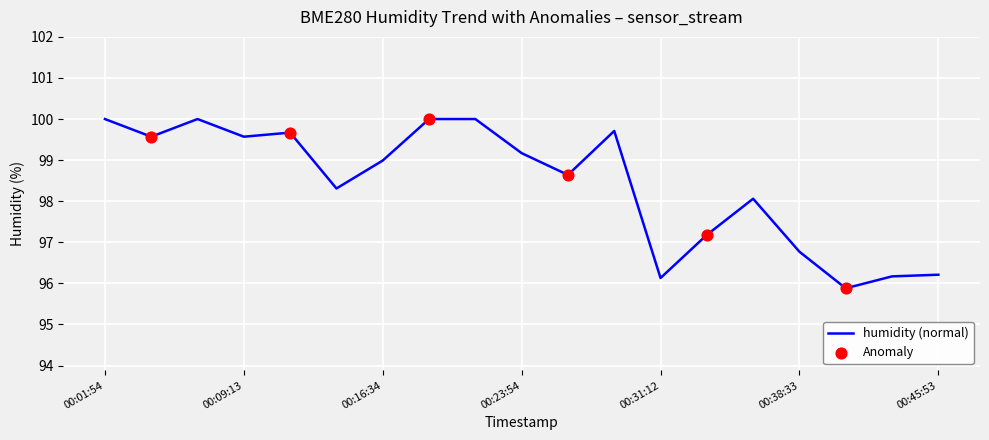

What is the difference between the maximum and minimum values?

4.1